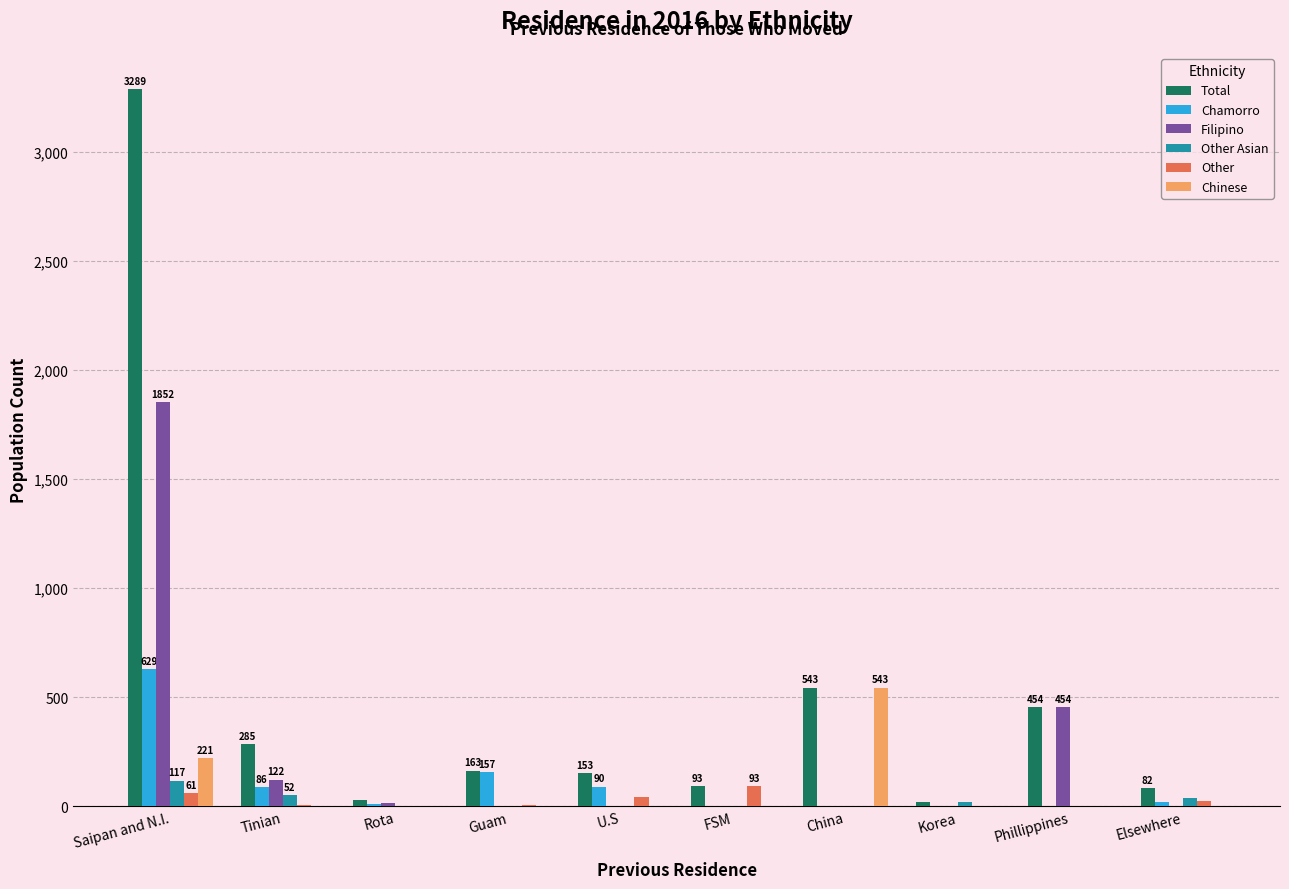

What is the sum of all Total values?

5107